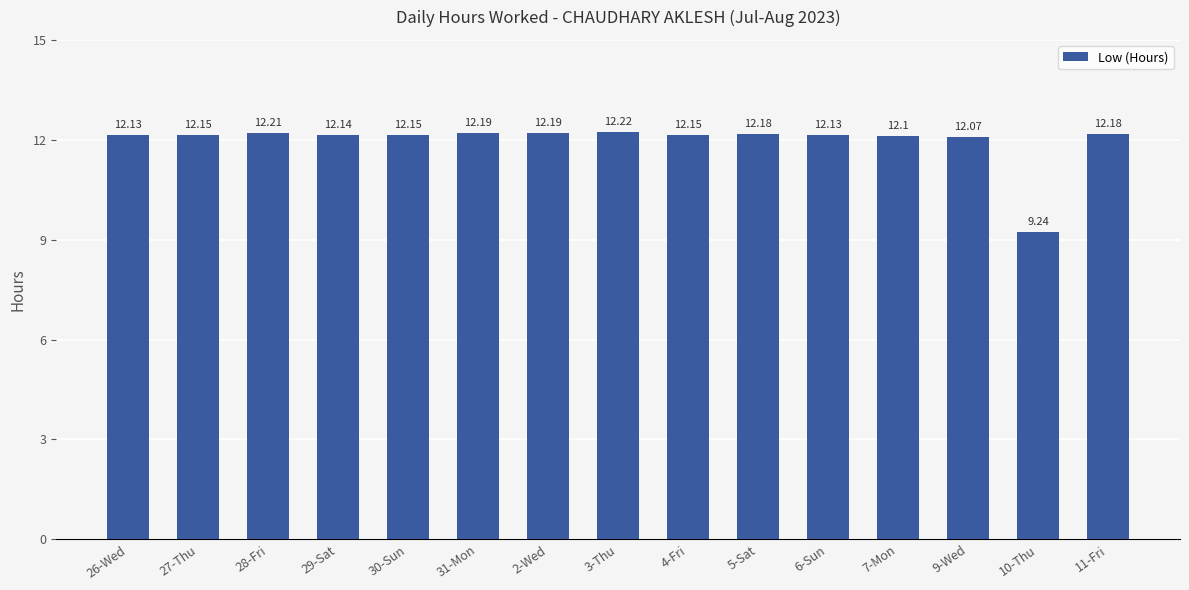

Reading left to right, extract all data points from this chart.

12.1	12.2	12.2	12.1	12.2	12.2	12.2	12.2	12.2	12.2	12.1	12.1	12.1	9.2	12.2